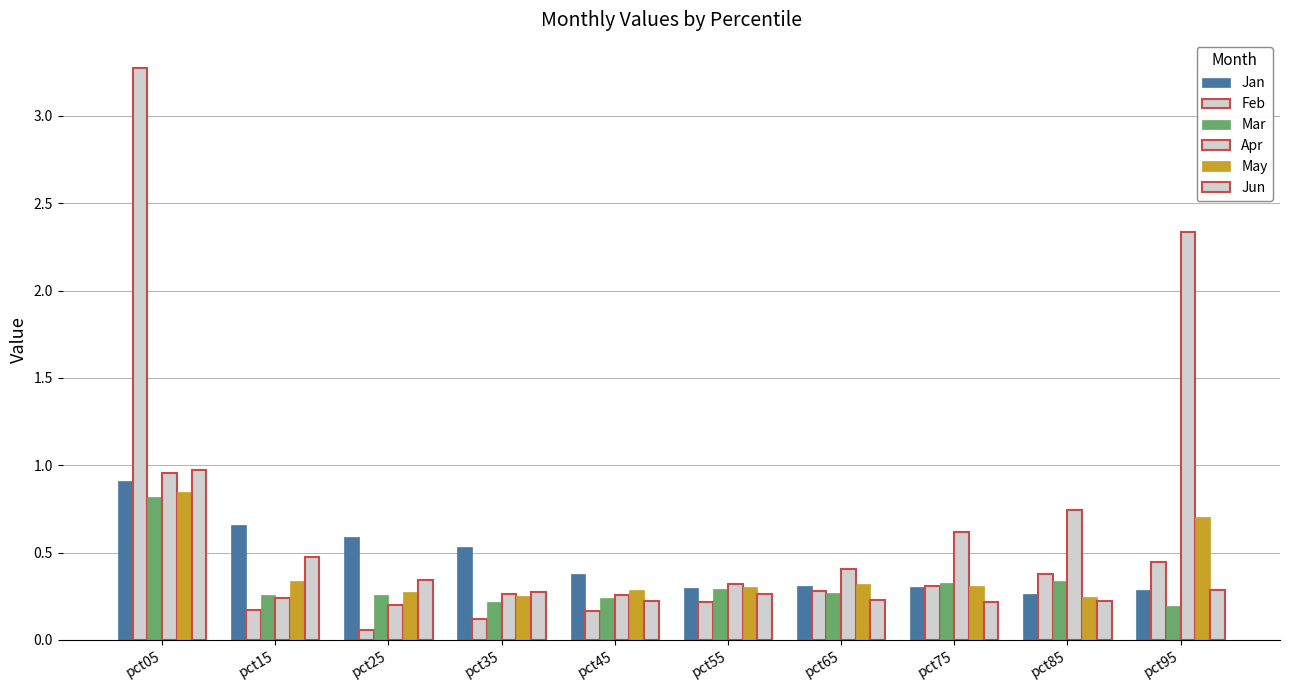

What is the value of the Jun bar at the 5th from the left?

0.2